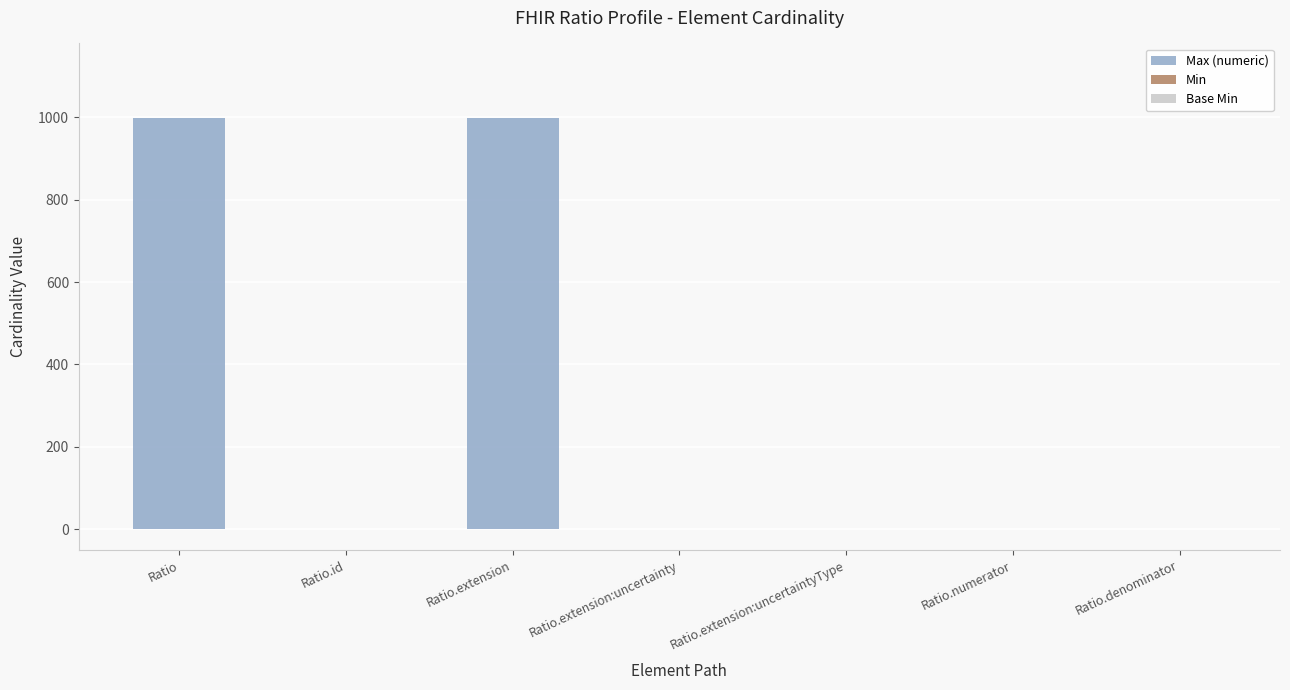

The chart shows a value of 999 at Ratio. True or false?

True